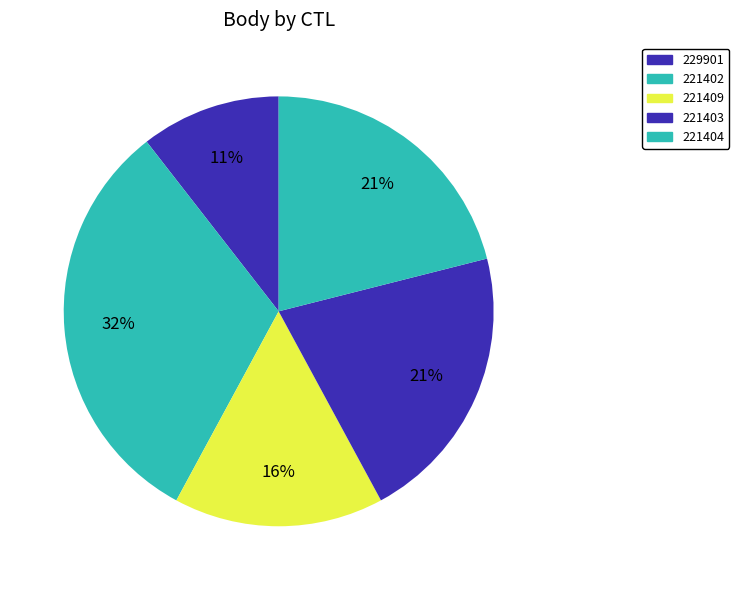

What is the smallest slice in the pie chart?

229901